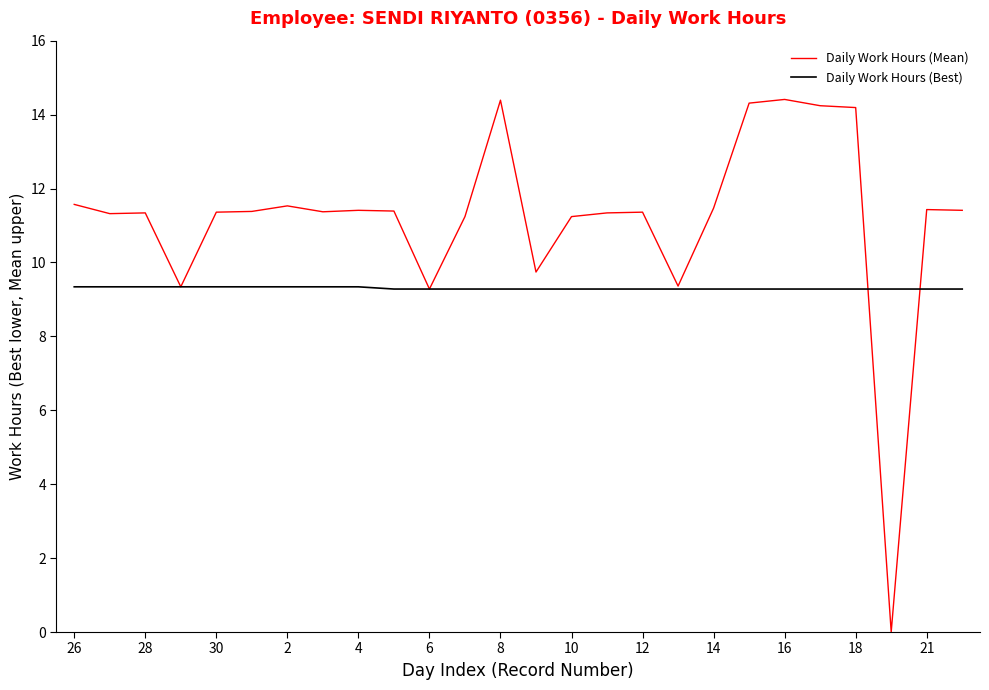

What is the maximum value shown in the chart?

14.4